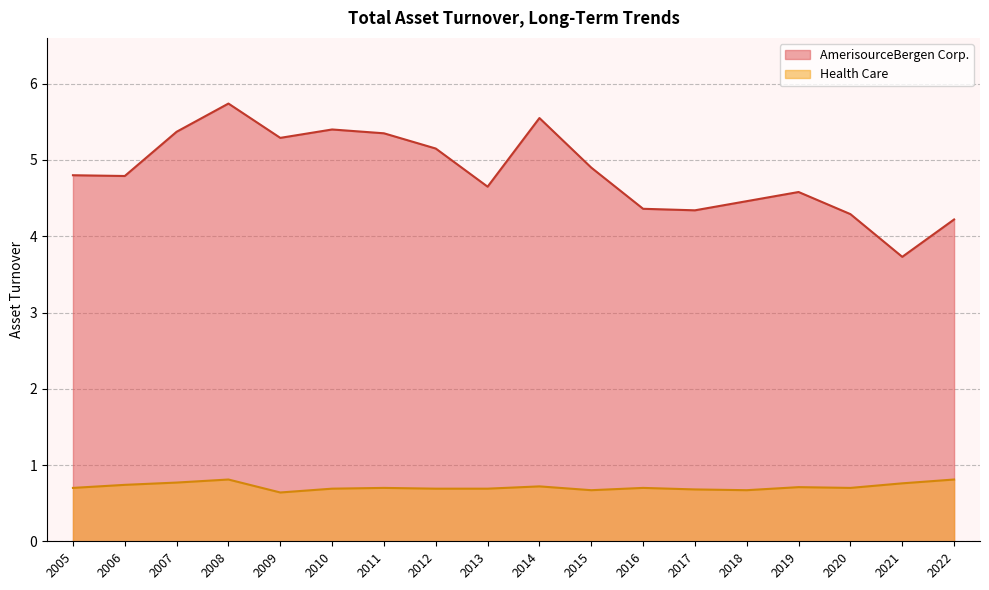

Which series changed the most between 2006 and 2005?

Health Care